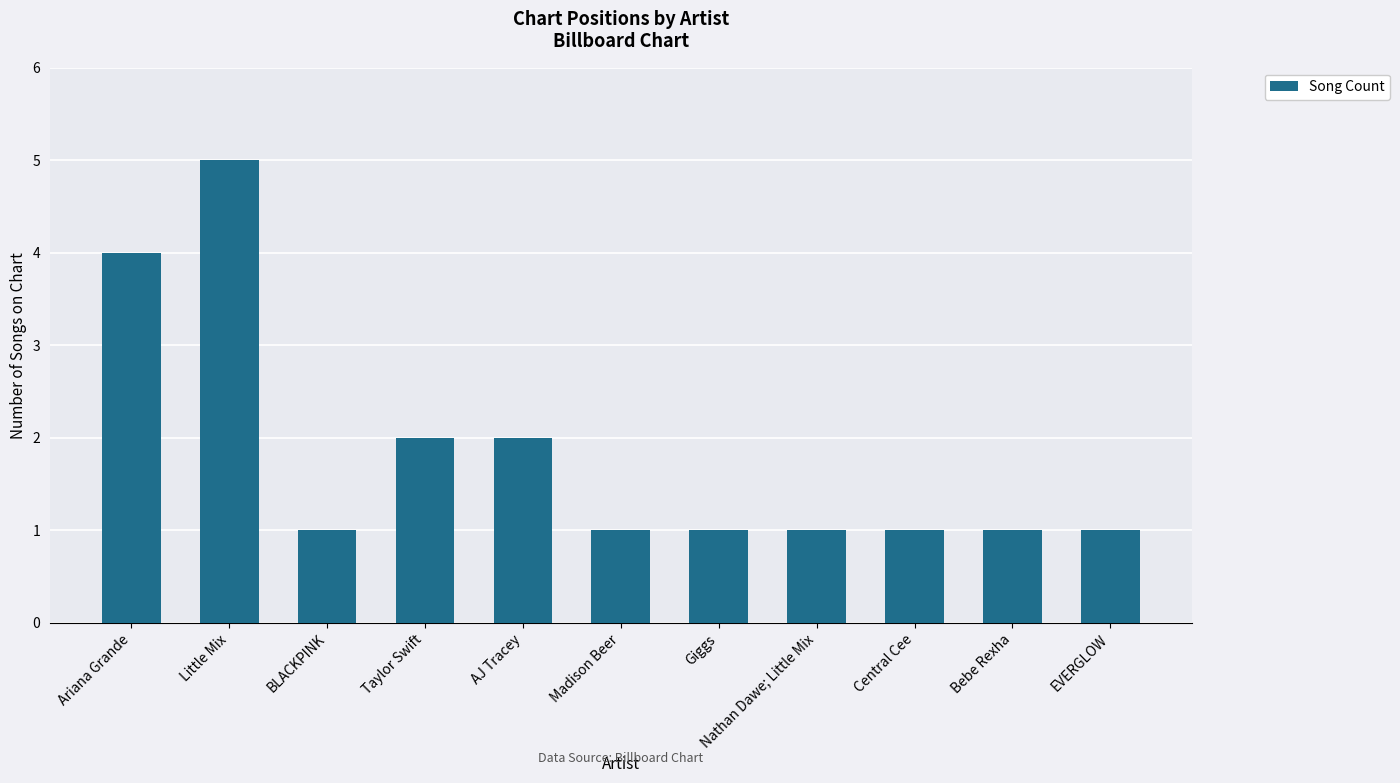

What is the label of the 5th bar from the left?

AJ Tracey